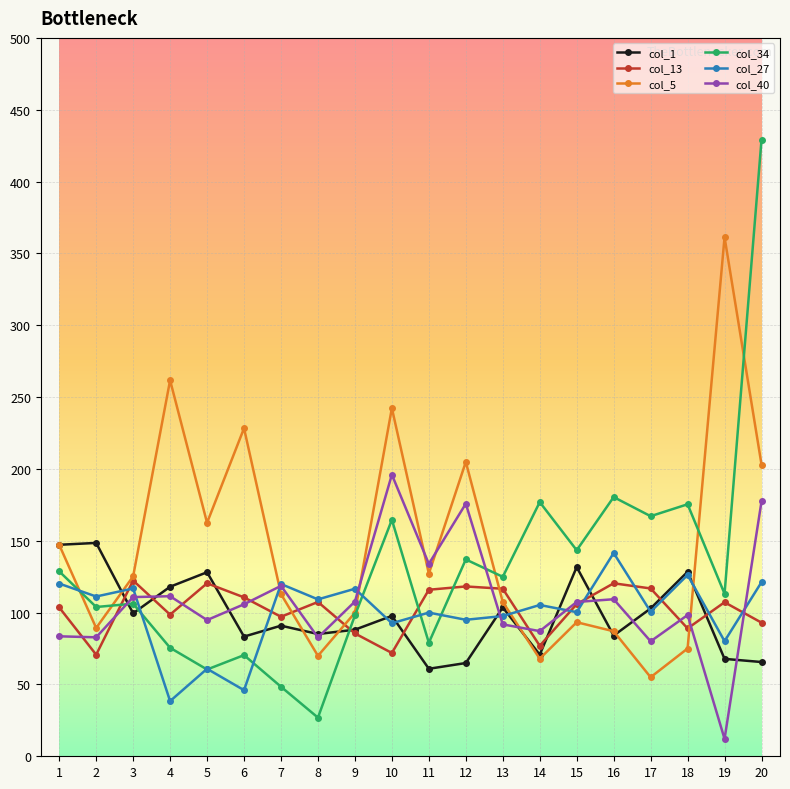

How many times do col_1 and col_34 cross each other?

3